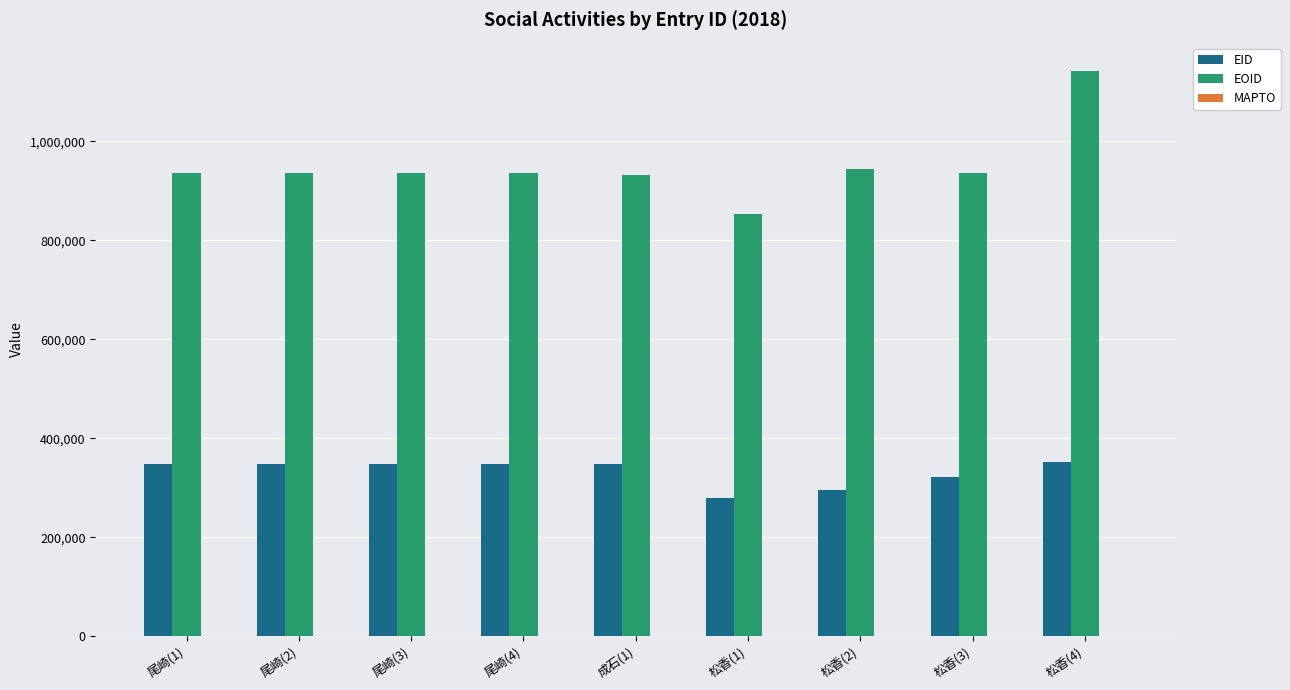

At which category is the sum across all series the highest?

松香(4)